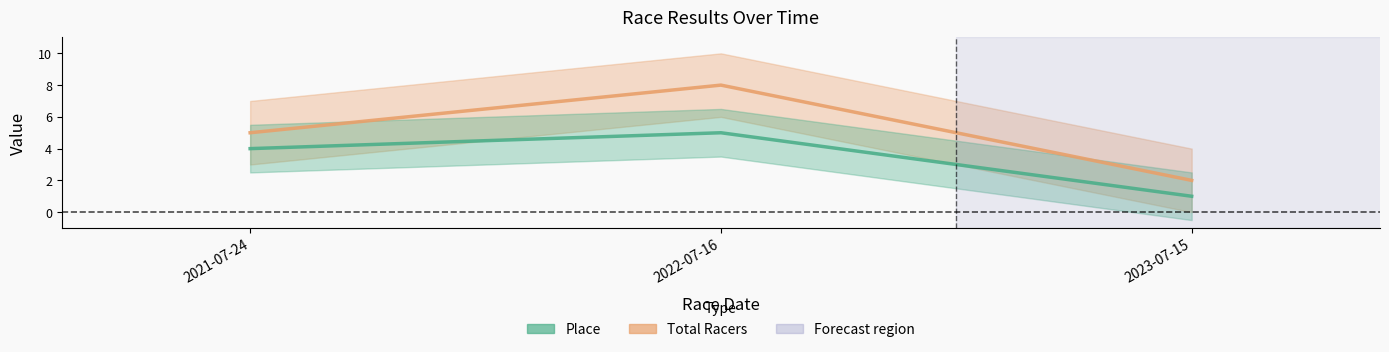

Reading left to right, extract all data points from this chart.

Total Racers: 2021-07-24=5	2022-07-16=8	2023-07-15=2
Place: 2021-07-24=4	2022-07-16=5	2023-07-15=1